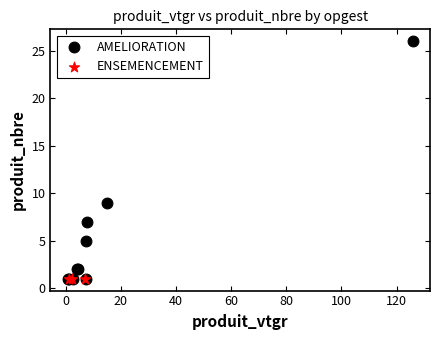

Which series contains the highest Y value?

AMELIORATION